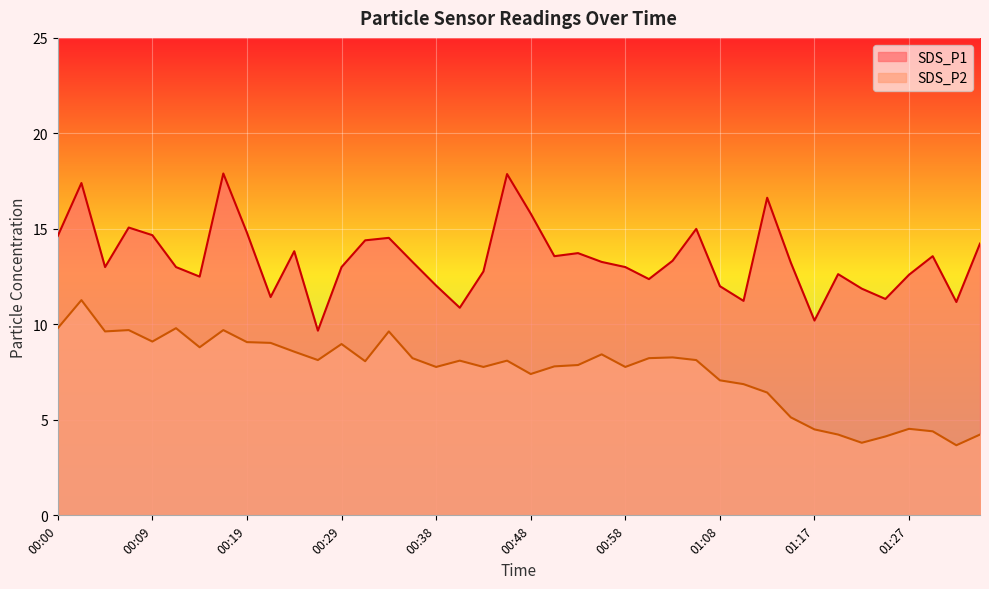

Is the value of SDS_P2 at 00:58 greater than the value of SDS_P1 at 01:10?

No